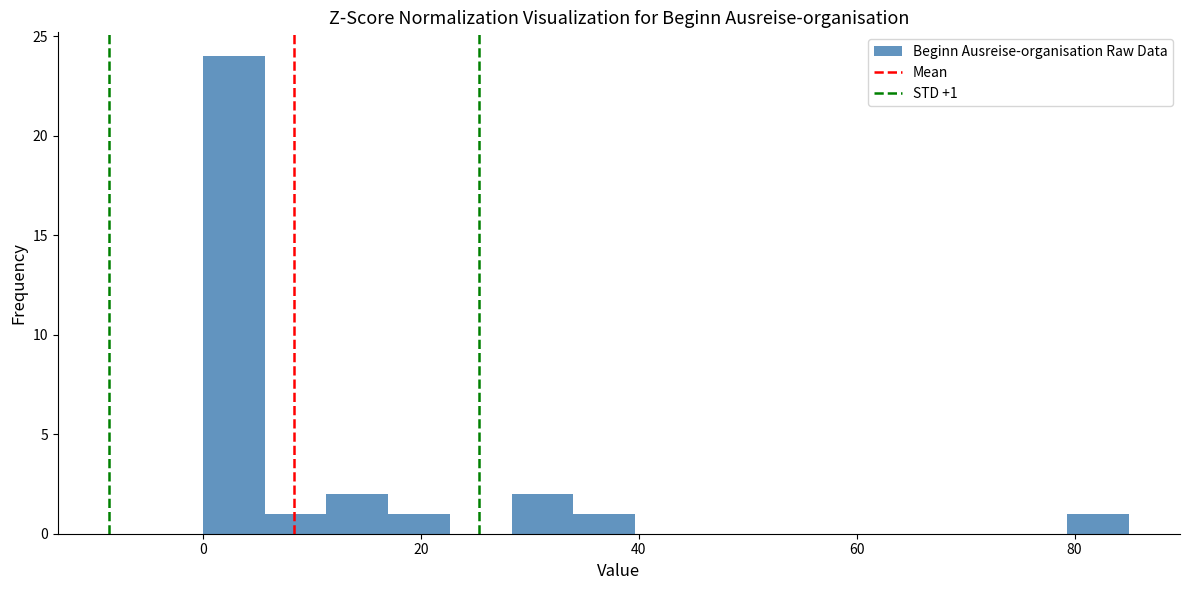

Read against the x-axis, roughly where is the centre of the tallest bar?

2